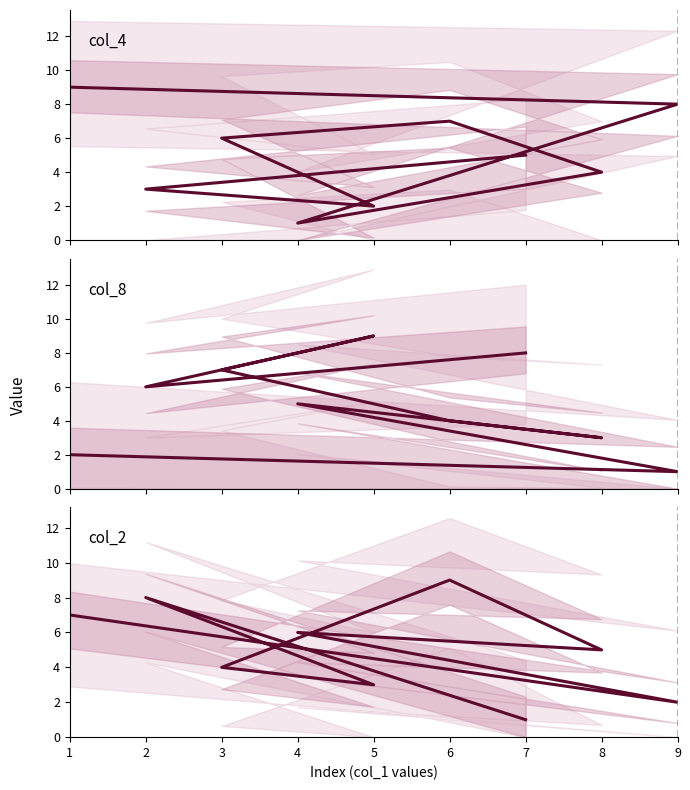

What is the minimum value shown in the chart?

1